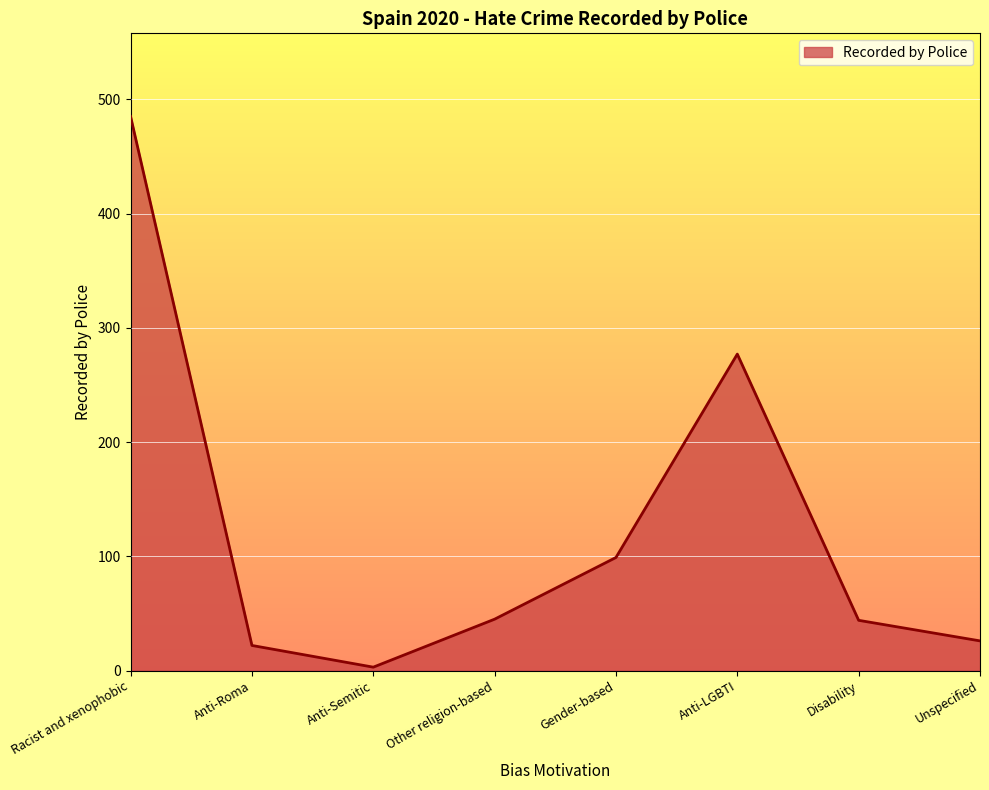

Between Unspecified and Anti-Semitic, which is larger?

Unspecified